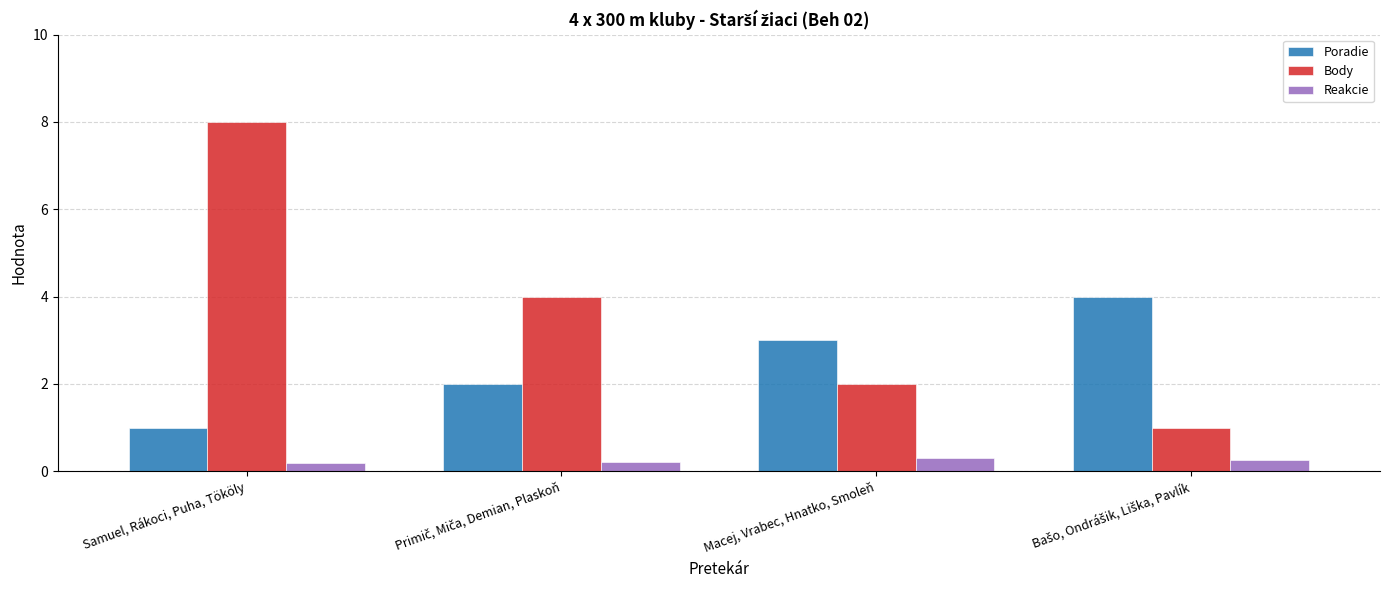

Reading right to left, what are all the values shown in this chart?

Poradie: 4.0	3.0	2.0	1.0
Body: 1.0	2.0	4.0	8.0
Reakcie: 0.2	0.3	0.2	0.2